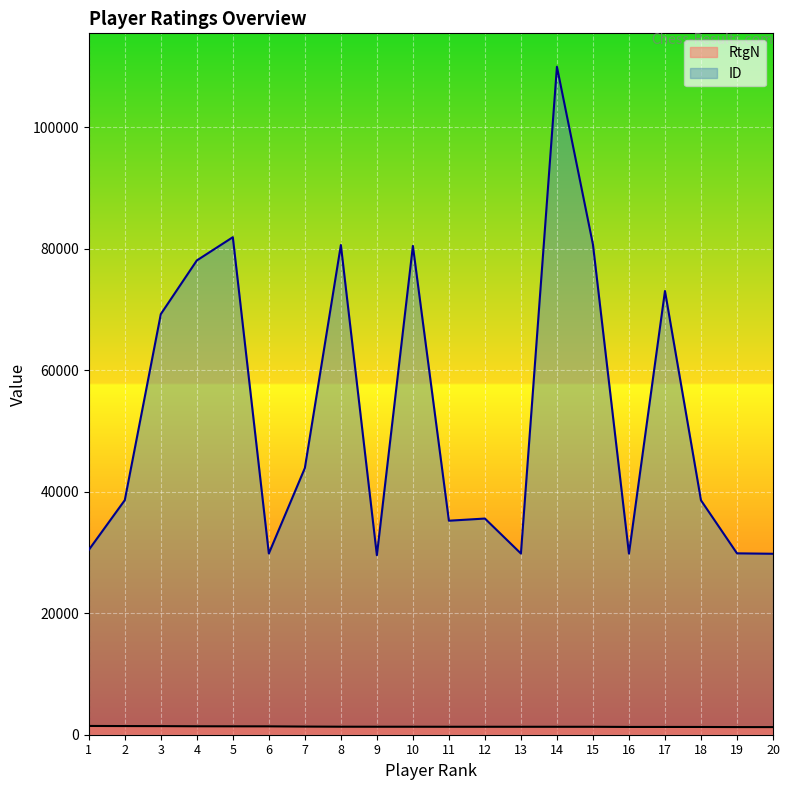

How many values in the ID series are below 38608?

10